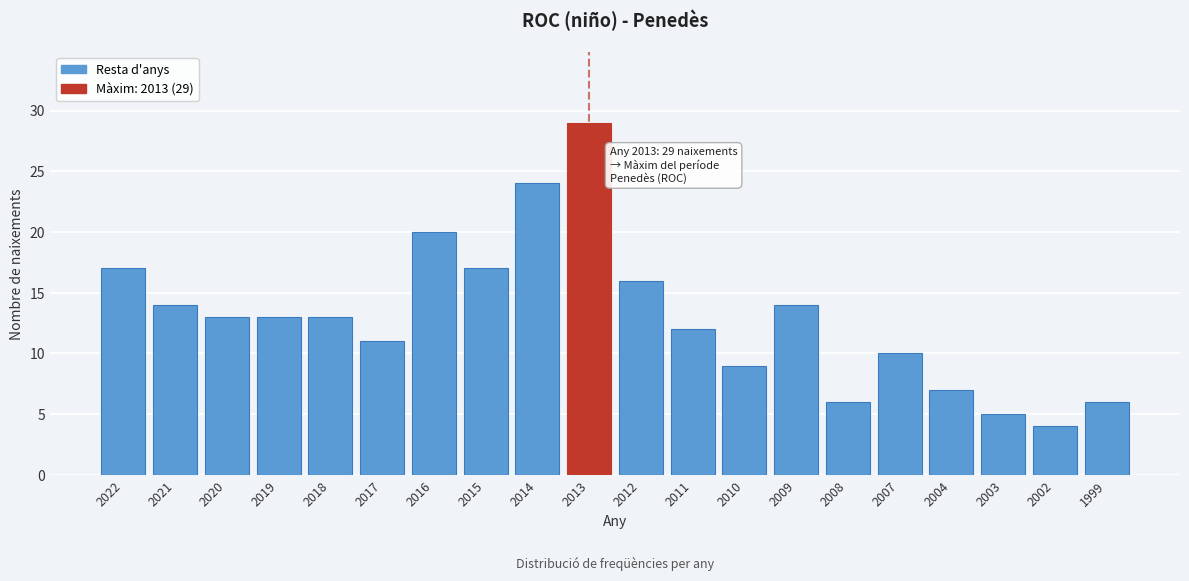

Reading left to right, transcribe all the data shown in this chart.

17	14	13	13	13	11	20	17	24	29	16	12	9	14	6	10	7	5	4	6